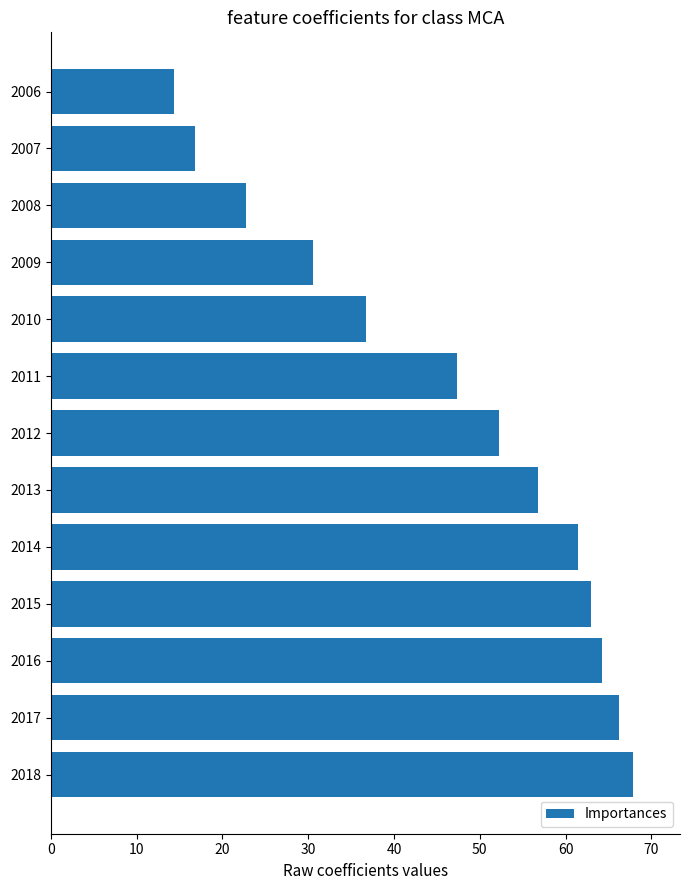

Reading top to bottom, transcribe all the data shown in this chart.

14.4	16.8	22.8	30.6	36.7	47.4	52.2	56.8	61.4	63.0	64.2	66.2	67.9